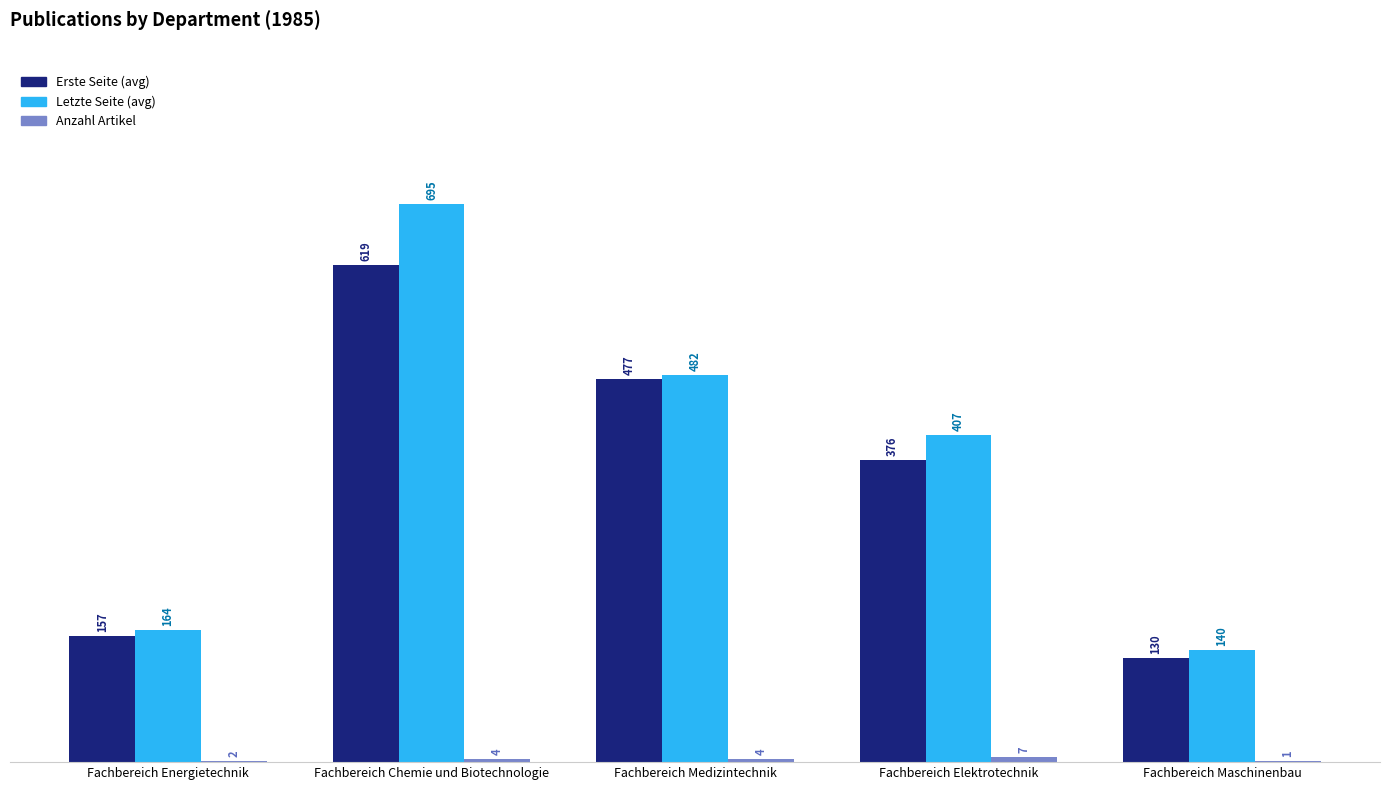

What is the highest value of the Letzte Seite (avg) series?

695